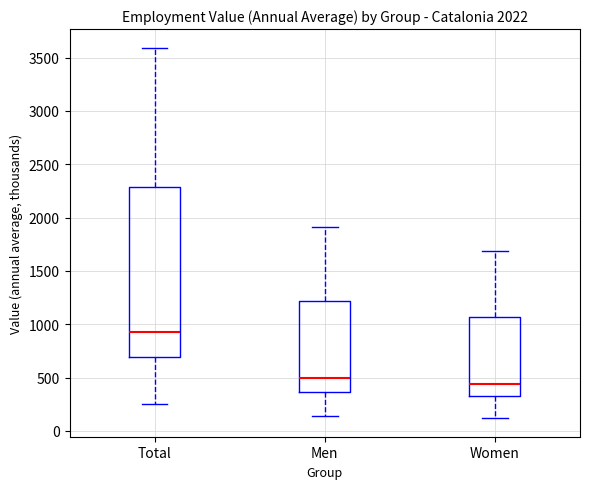

Which box's median line is the highest?

Total